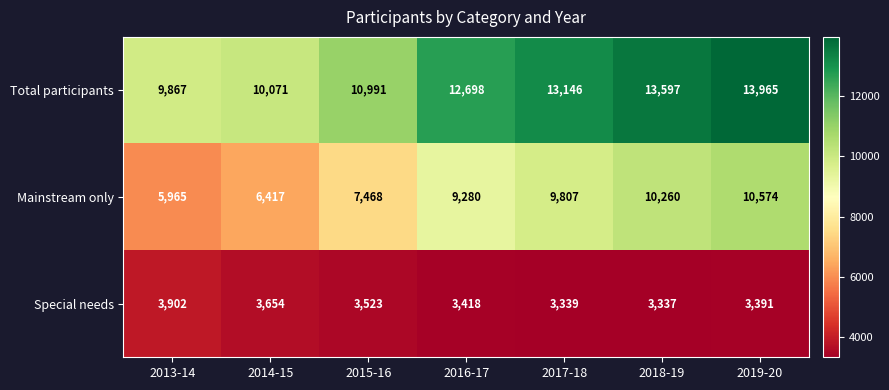

The Special needs series shows 3902 at 2013-14. True or false?

True